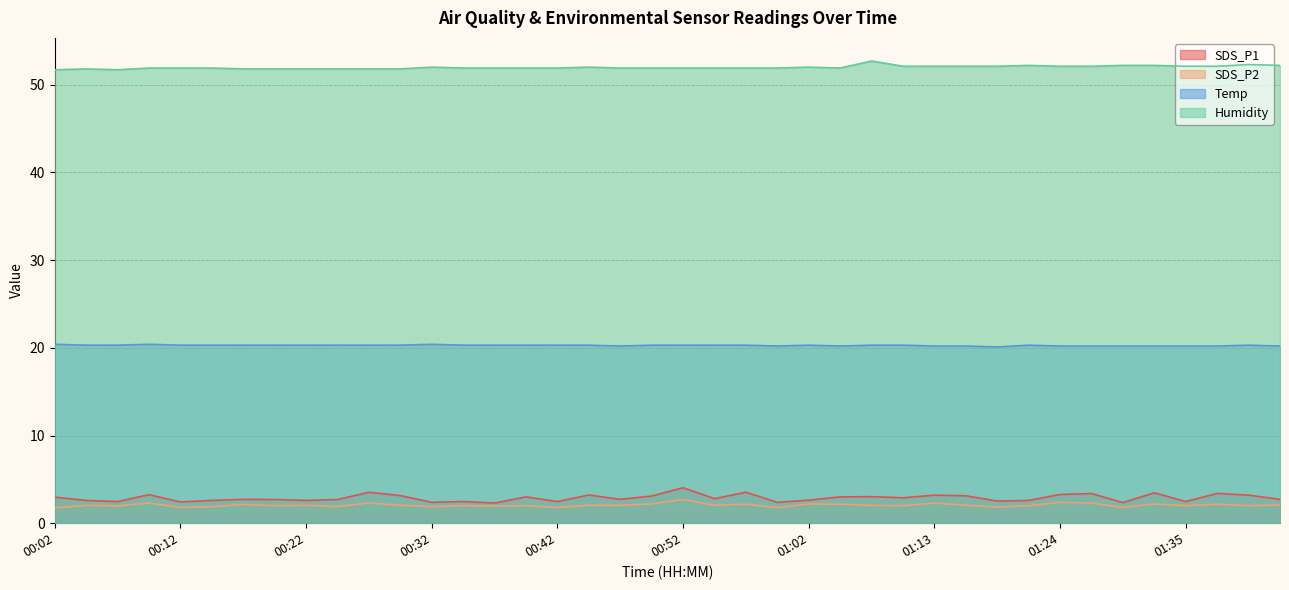

At which category is the sum across all series the highest?

00:52